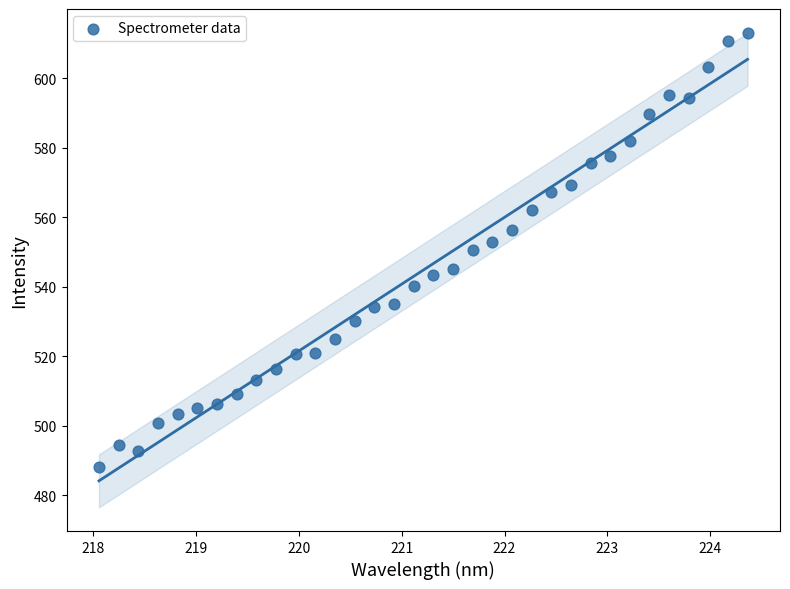

What is the range of Y values (max minus min)?

125.1